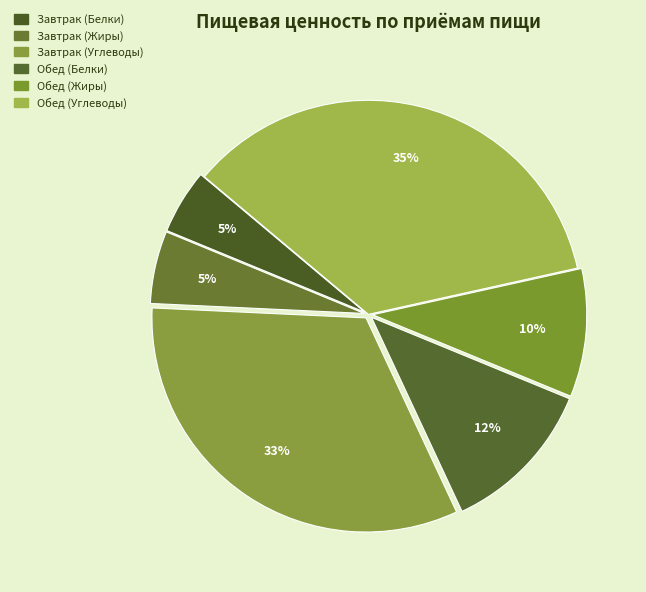

What is the smallest slice in the pie chart?

Завтрак (Белки)